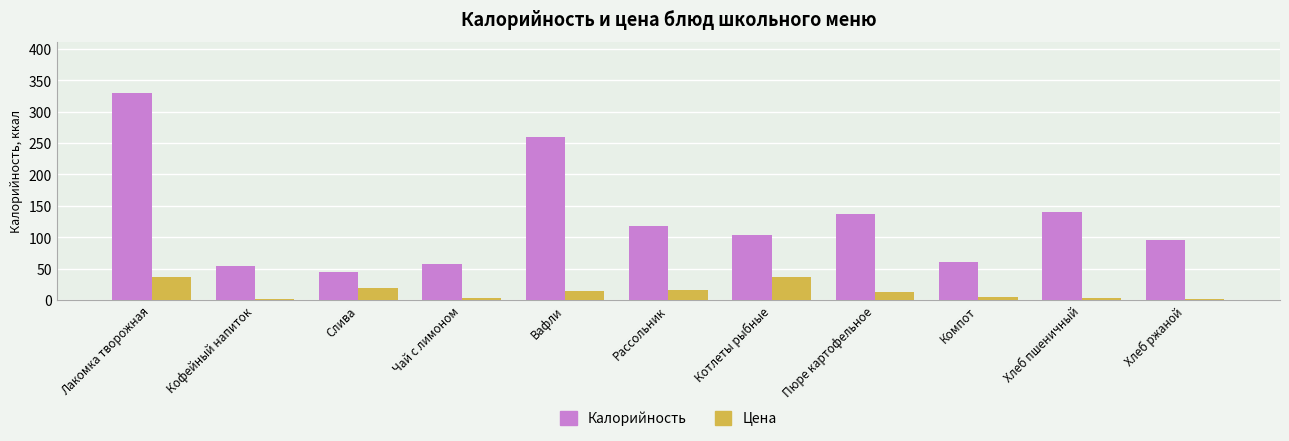

What is the value of the Калорийность bar at the 2nd from the left?

54.0